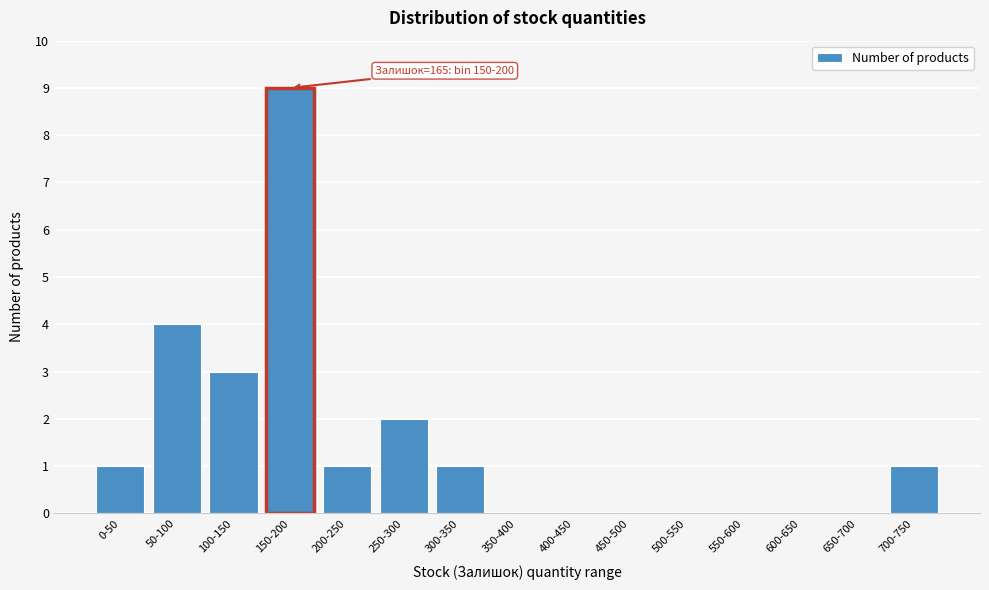

Reading left to right, list all the values displayed in this chart.

0-50=1	50-100=4	100-150=3	150-200=9	200-250=1	250-300=2	300-350=1	350-400=0	400-450=0	450-500=0	500-550=0	550-600=0	600-650=0	650-700=0	700-750=1